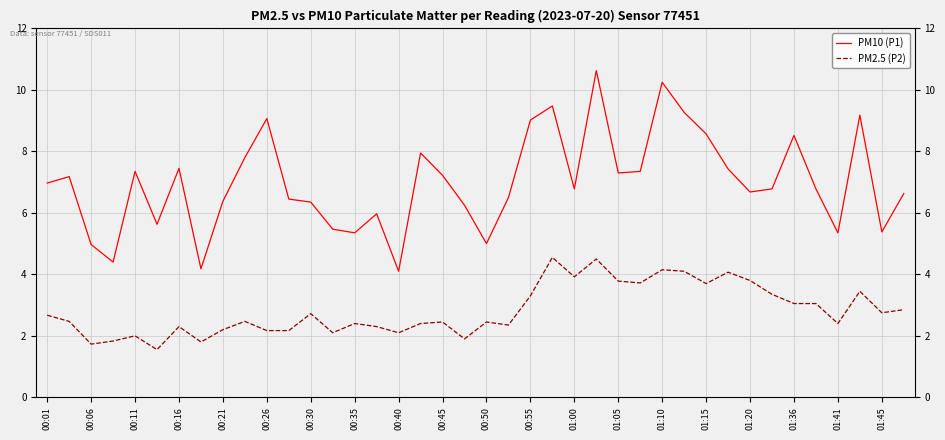

Is this an area chart (filled region under the line)?

No